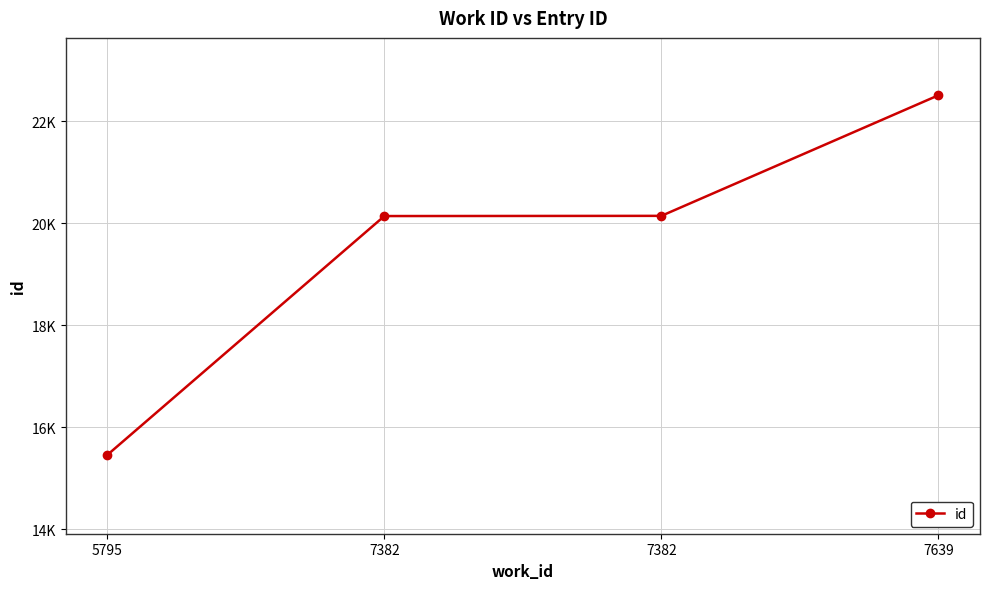

Does the chart have visible grid lines?

Yes